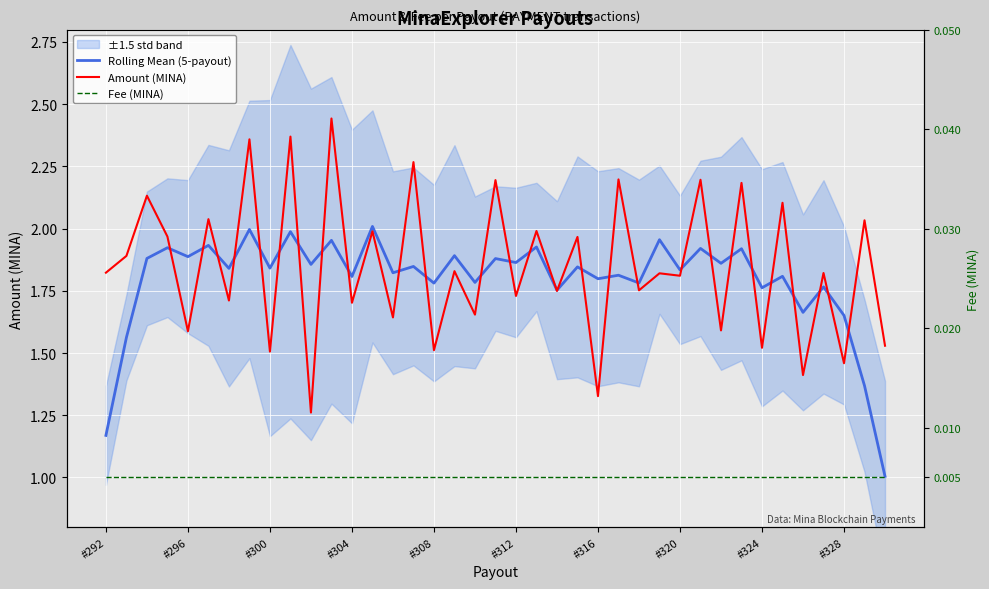

Reading right to left, extract all data points from this chart.

Rolling Mean (5-payout): 1.0	1.4	1.7	1.8	1.7	1.8	1.8	1.9	1.9	1.9	1.8	2.0	1.8	1.8	1.8	1.8	1.8	1.9	1.9	1.9	1.8	1.9	1.8	1.8	1.8	2.0	1.8	2.0	1.9	2.0	1.8	2.0	1.8	1.9	1.9	1.9	1.9	1.6	1.2
Amount (MINA): 1.5	2.0	1.5	1.8	1.4	2.1	1.5	2.2	1.6	2.2	1.8	1.8	1.8	2.2	1.3	2.0	1.7	2.0	1.7	2.2	1.7	1.8	1.5	2.3	1.6	2.0	1.7	2.4	1.3	2.4	1.5	2.4	1.7	2.0	1.6	2.0	2.1	1.9	1.8
Fee (MINA): 0.0	0.0	0.0	0.0	0.0	0.0	0.0	0.0	0.0	0.0	0.0	0.0	0.0	0.0	0.0	0.0	0.0	0.0	0.0	0.0	0.0	0.0	0.0	0.0	0.0	0.0	0.0	0.0	0.0	0.0	0.0	0.0	0.0	0.0	0.0	0.0	0.0	0.0	0.0